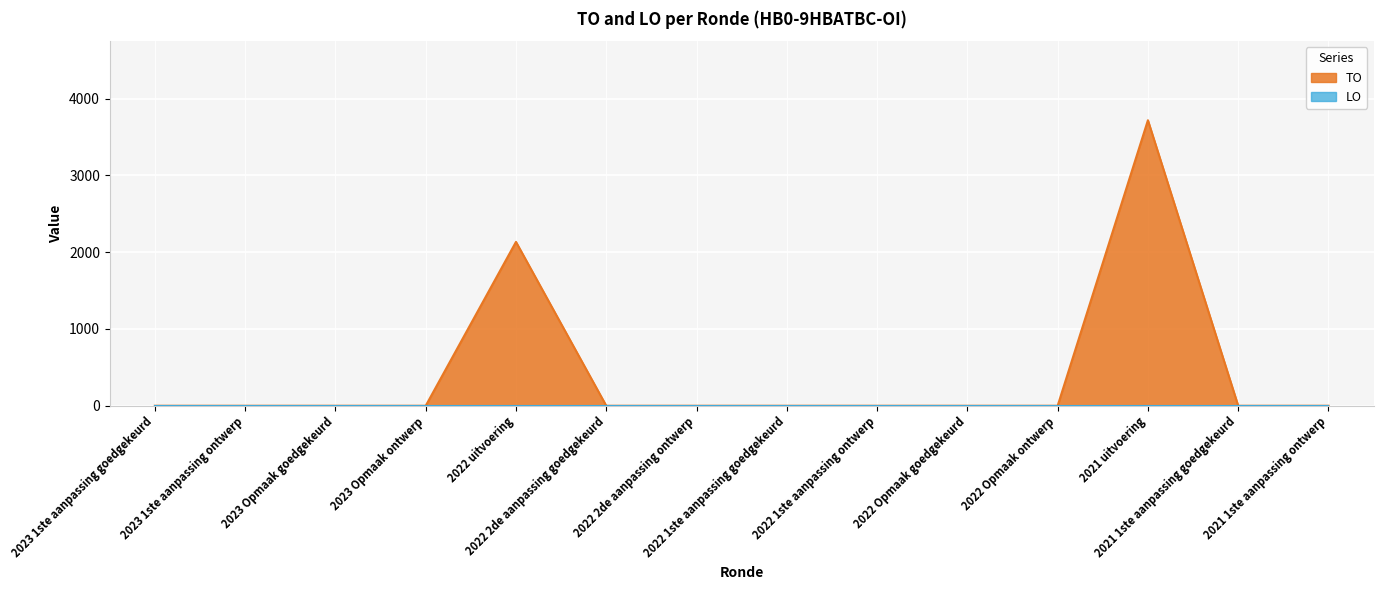

Which category has the lowest value across all series?

2023 1ste aanpassing goedgekeurd